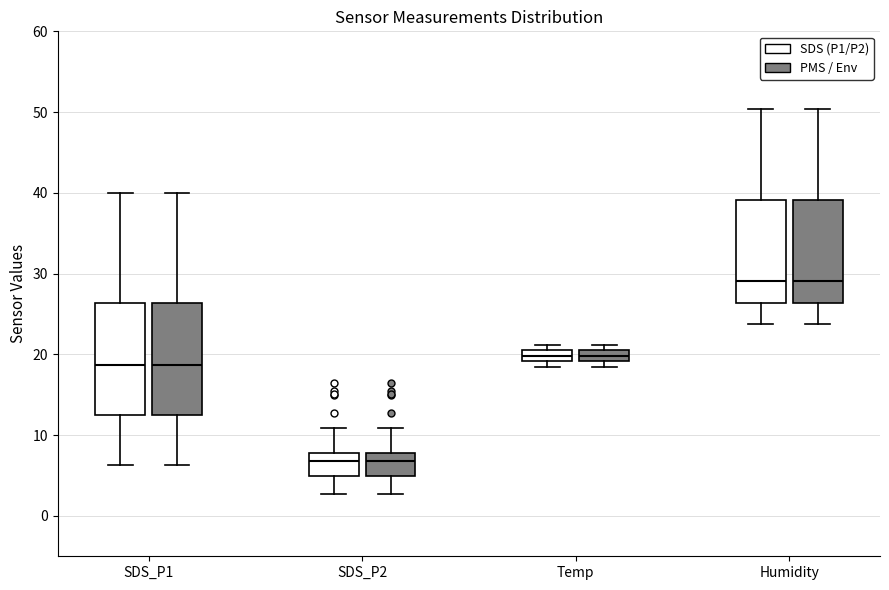

Where does the median line of the box for Temp (SDS (P1/P2)) sit on the y-axis? The values are not printed on the chart, so give them approximately, as read against the axis.

20